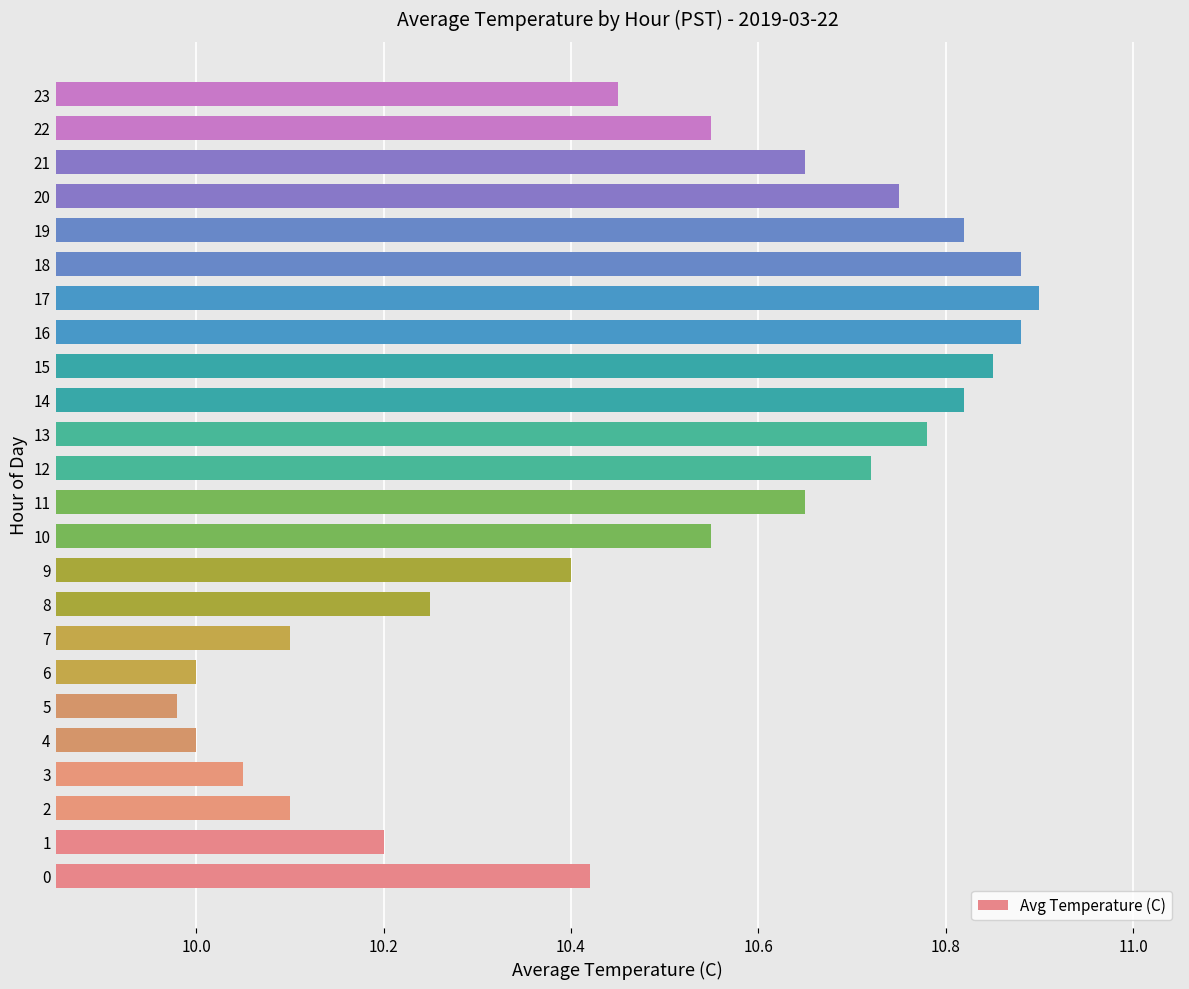

What is the sum of the values at 16 and 11?

21.5